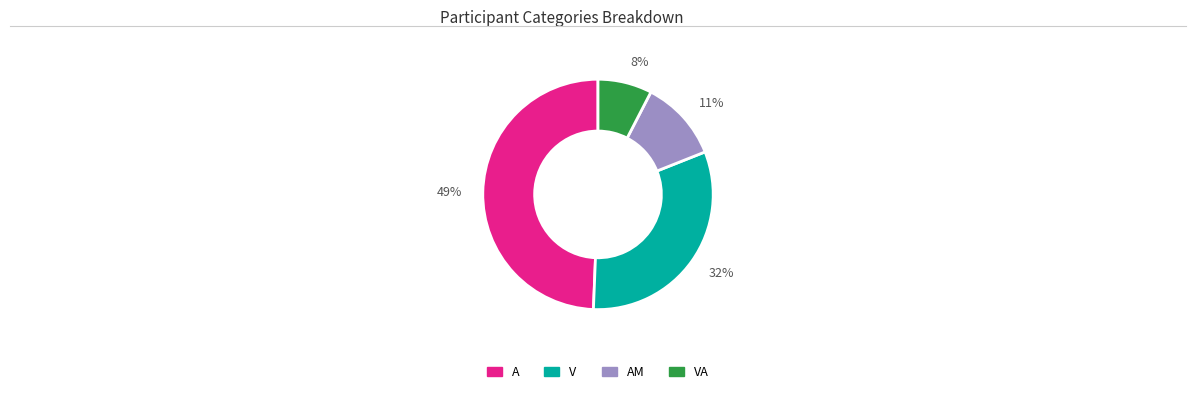

Rank the categories by value from highest to lowest.

49%, 32%, 11%, 8%